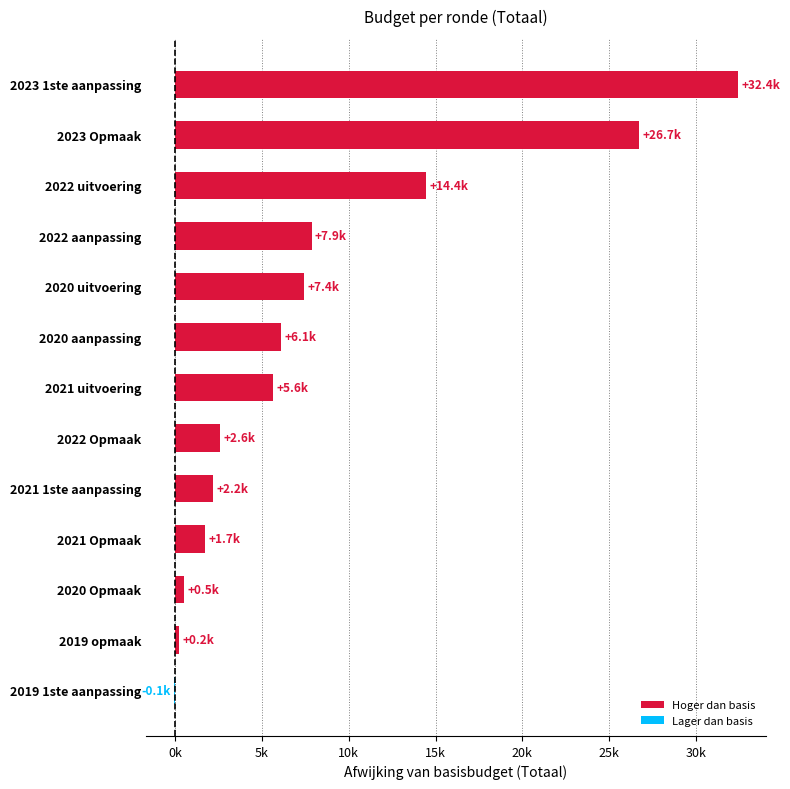

Are the bars horizontal?

Yes